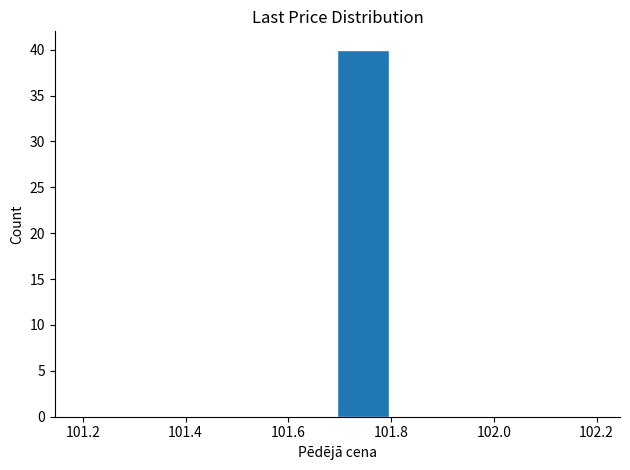

What is the height of the bar covering 101.7 to 101.8 on the x-axis? Neither the bar edges nor the heights are printed on the chart, so give them approximately, as read against the axes.

40